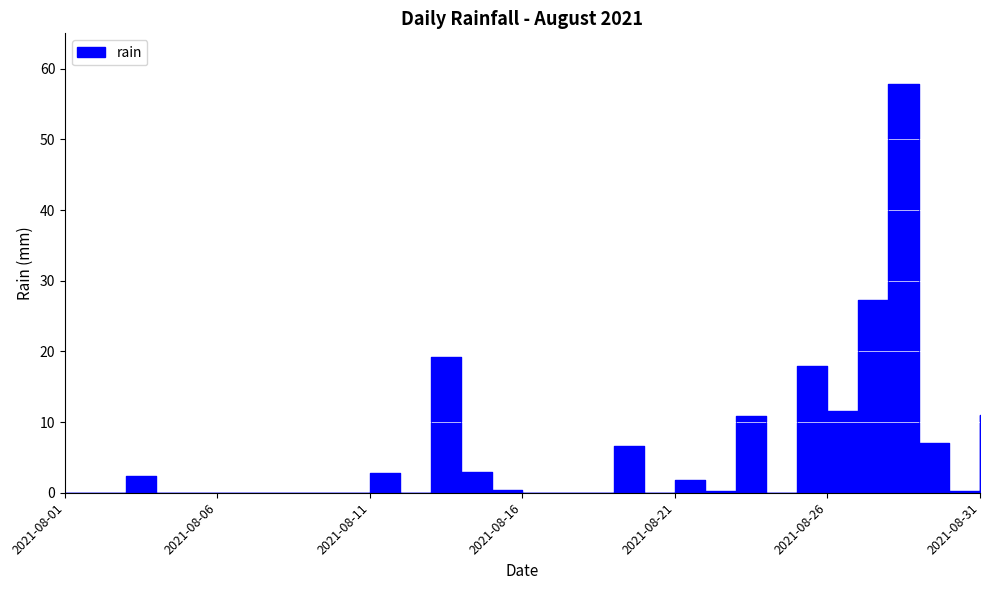

How many interior local valleys (lower than both neighbors) does the data have?

6